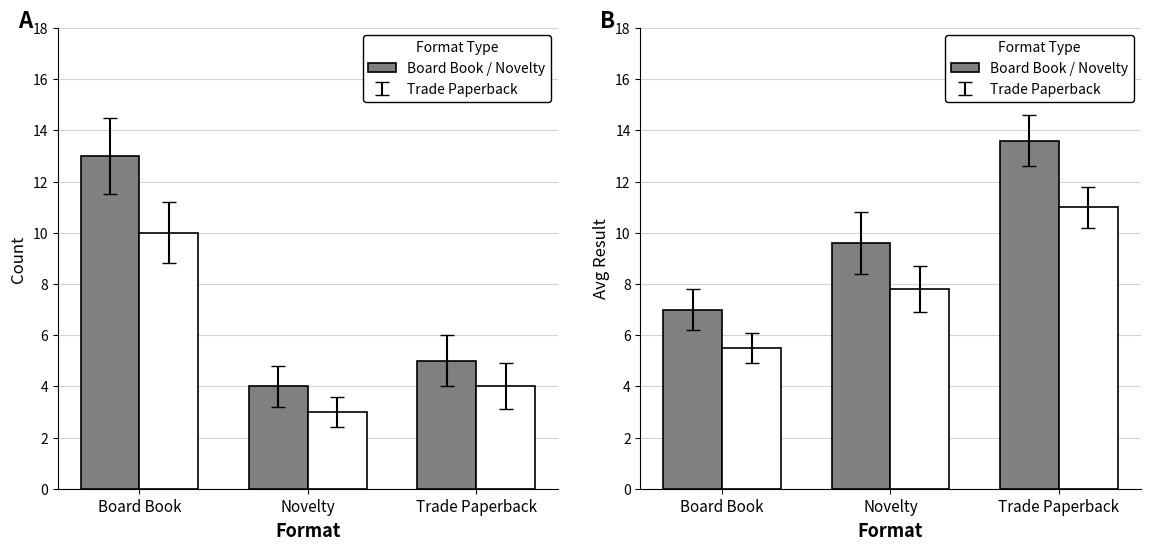

The value of Count (alt) at Novelty is 1.9. True or false?

False